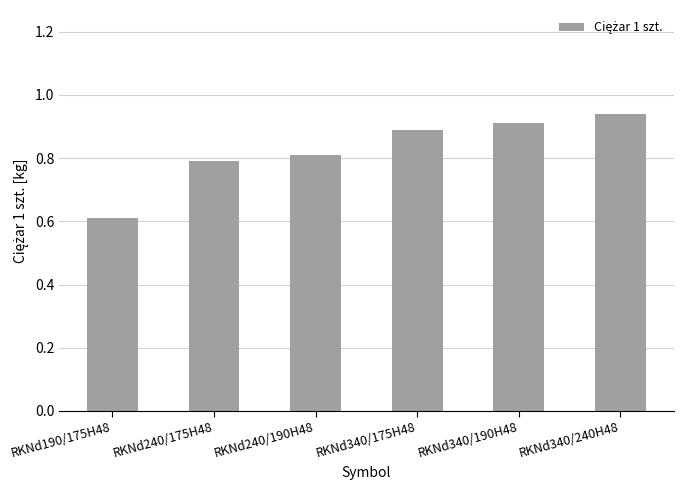

Is it true that the value at RKNd240/175H48 is 1.4?

False